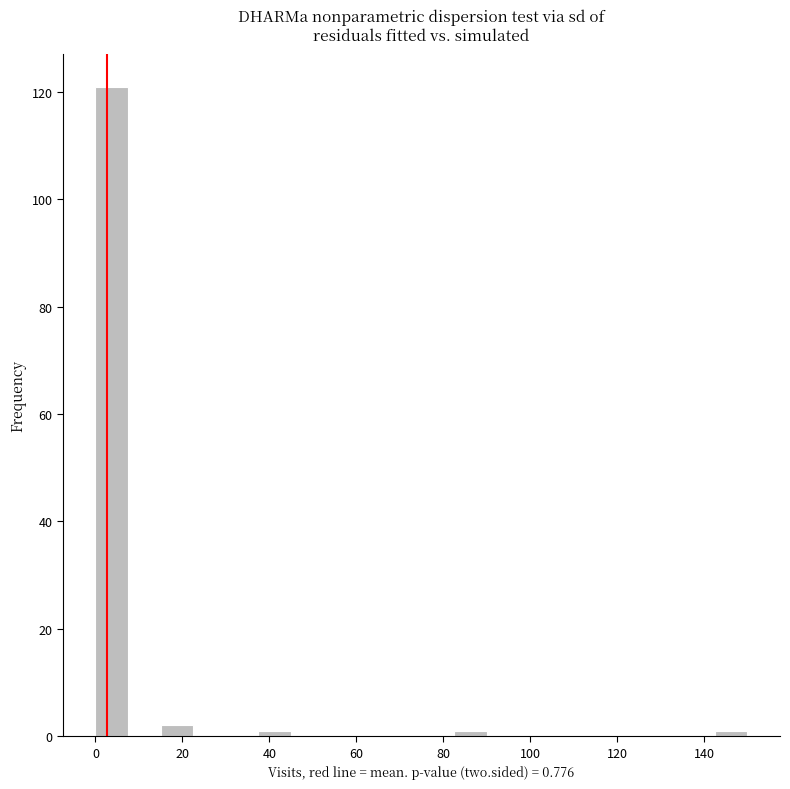

Around what value on the x-axis is the tallest bar? Give the approximate position of its centre, as read against the axis.

4